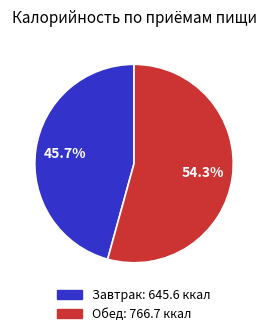

What is the smallest slice in the pie chart?

Завтрак